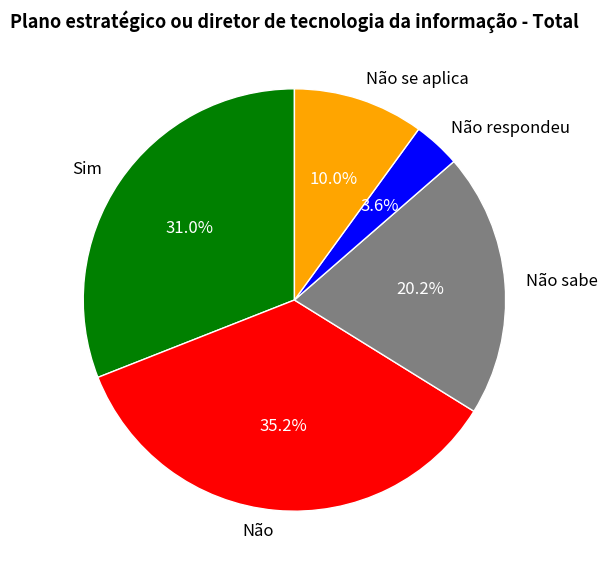

How many segments does this pie chart have?

5